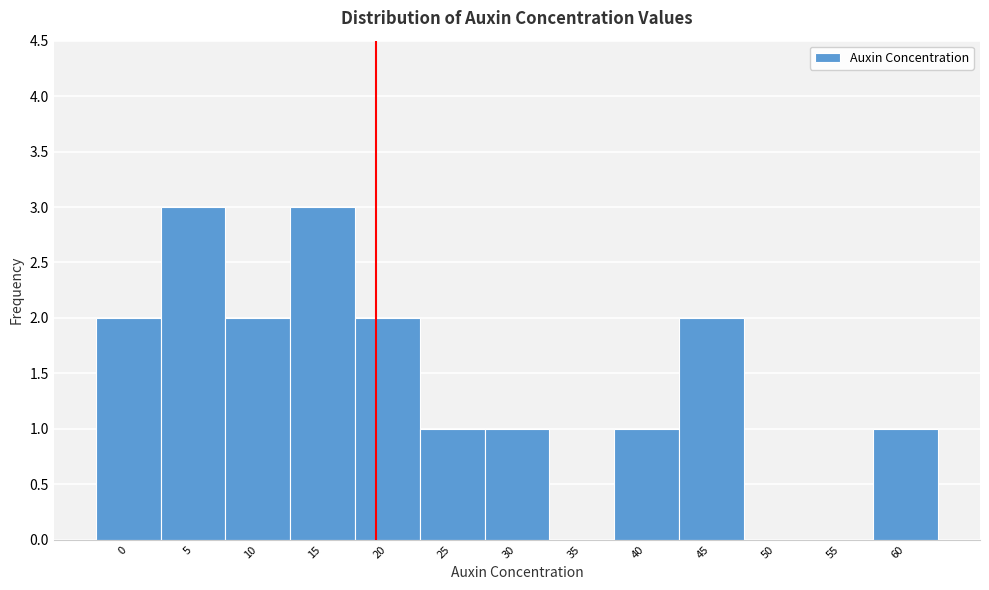

Reading left to right, what are all the values shown in this chart?

0=2	5=3	10=2	15=3	20=2	25=1	30=1	35=0	40=1	45=2	50=0	55=0	60=1